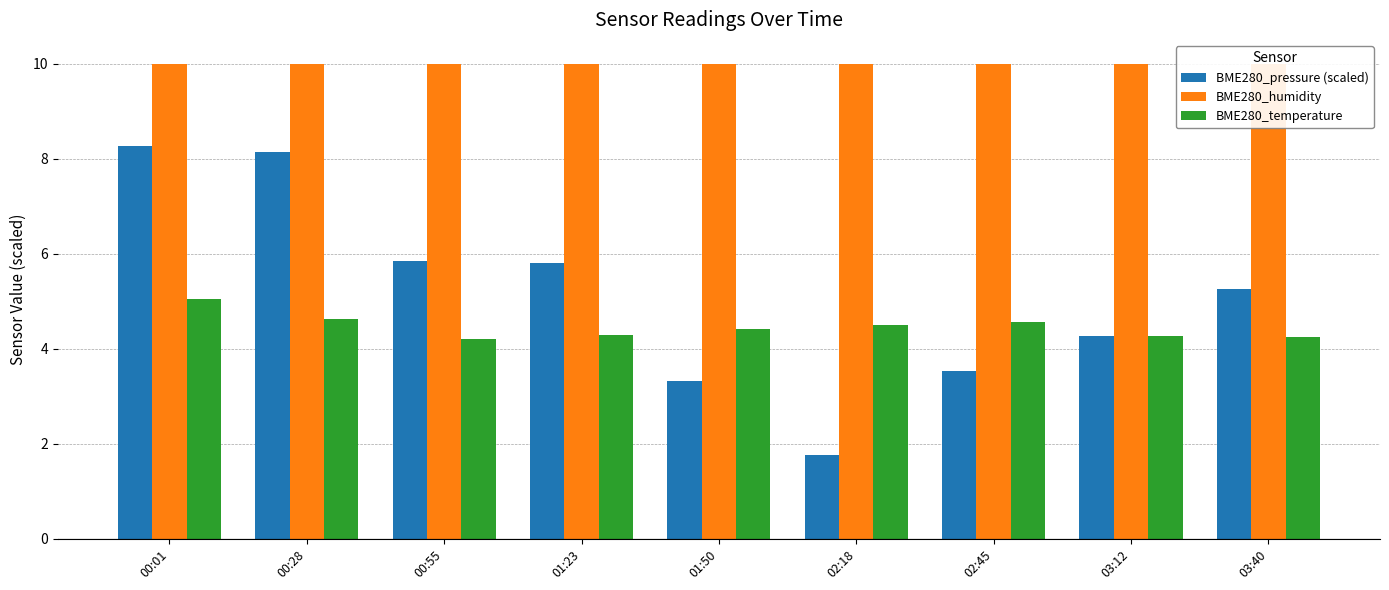

List the labels in order of BME280_pressure (scaled) value, smallest first.

02:18, 01:50, 02:45, 03:12, 03:40, 01:23, 00:55, 00:28, 00:01